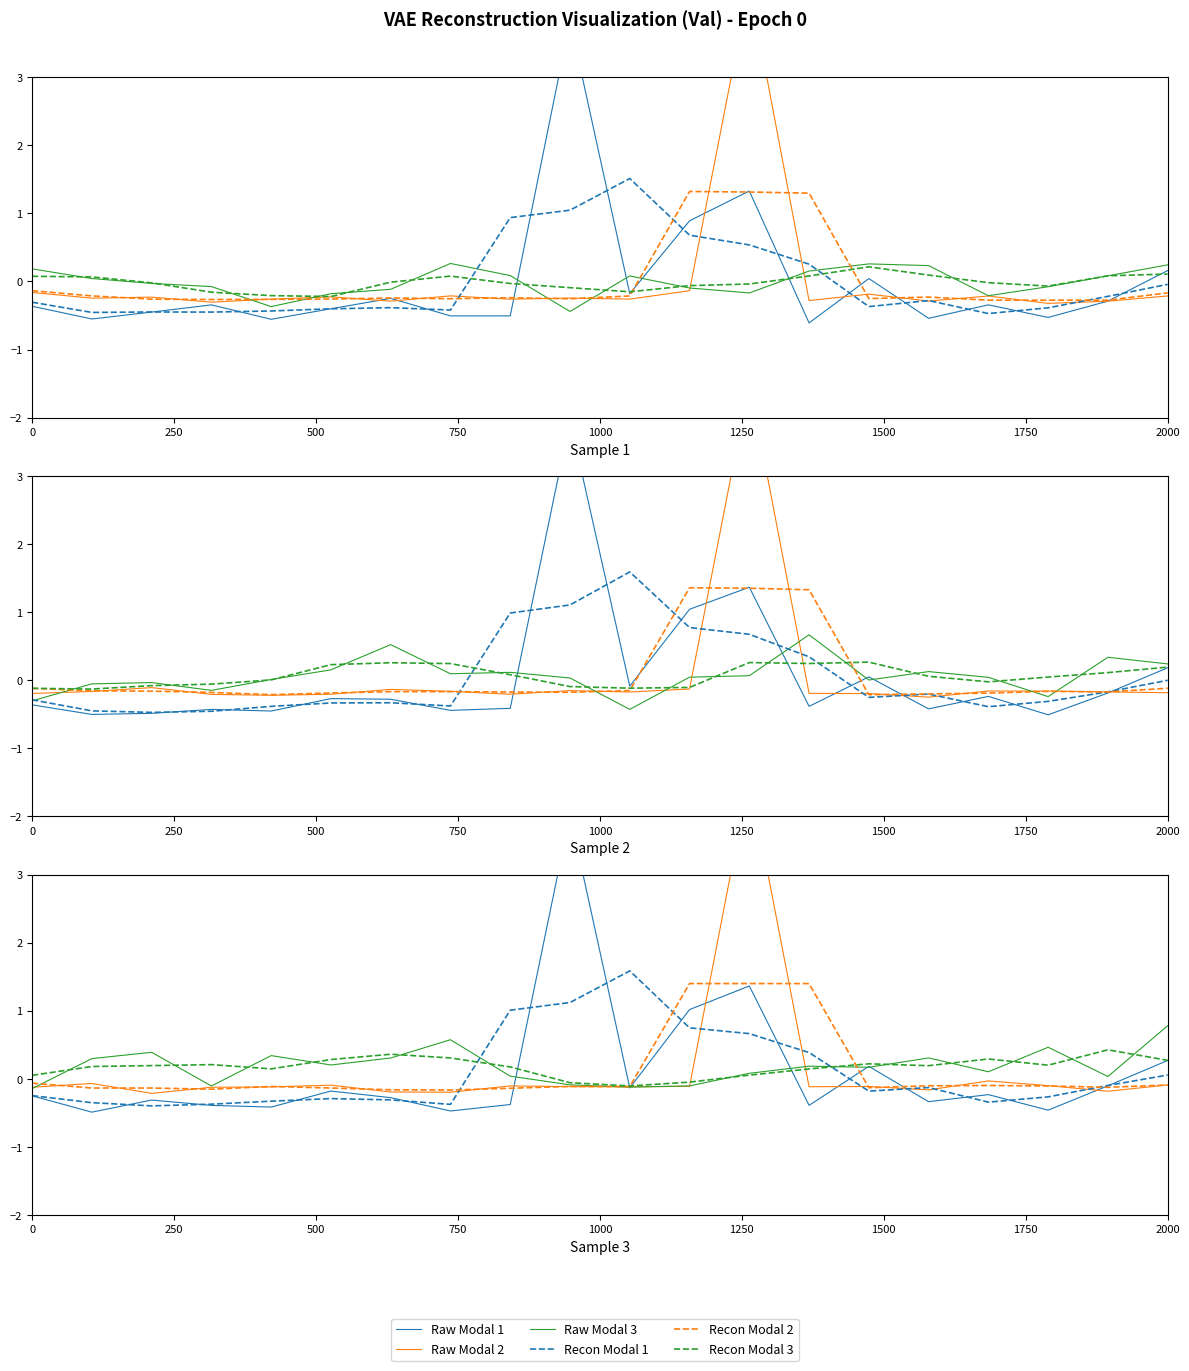

How many negative values does the Recon Modal 3 series have?

3